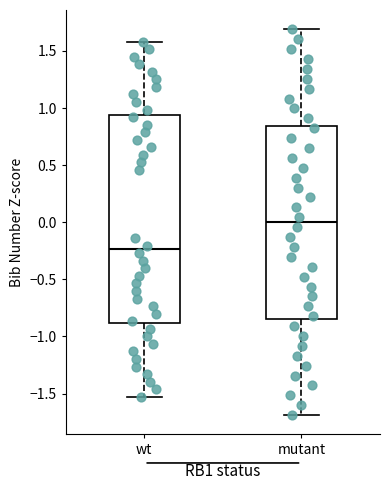

Reading left to right, transcribe this box plot: for each box, give where its median line is, the range the box spans, and where its two whiskers end, as read against the y-axis. The values are not printed on the chart, so give them approximately, as read against the axis.

wt: median -0.25, box -0.90 to 0.95, whiskers -1.55 to 1.60
mutant: median 0.00, box -0.85 to 0.85, whiskers -1.70 to 1.70